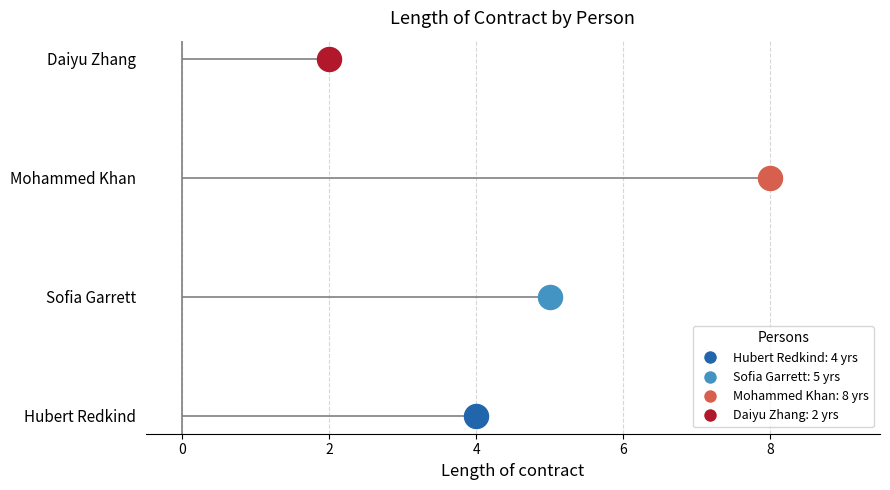

What is the ratio of the value at Sofia Garrett to the value at Mohammed Khan?

0.6